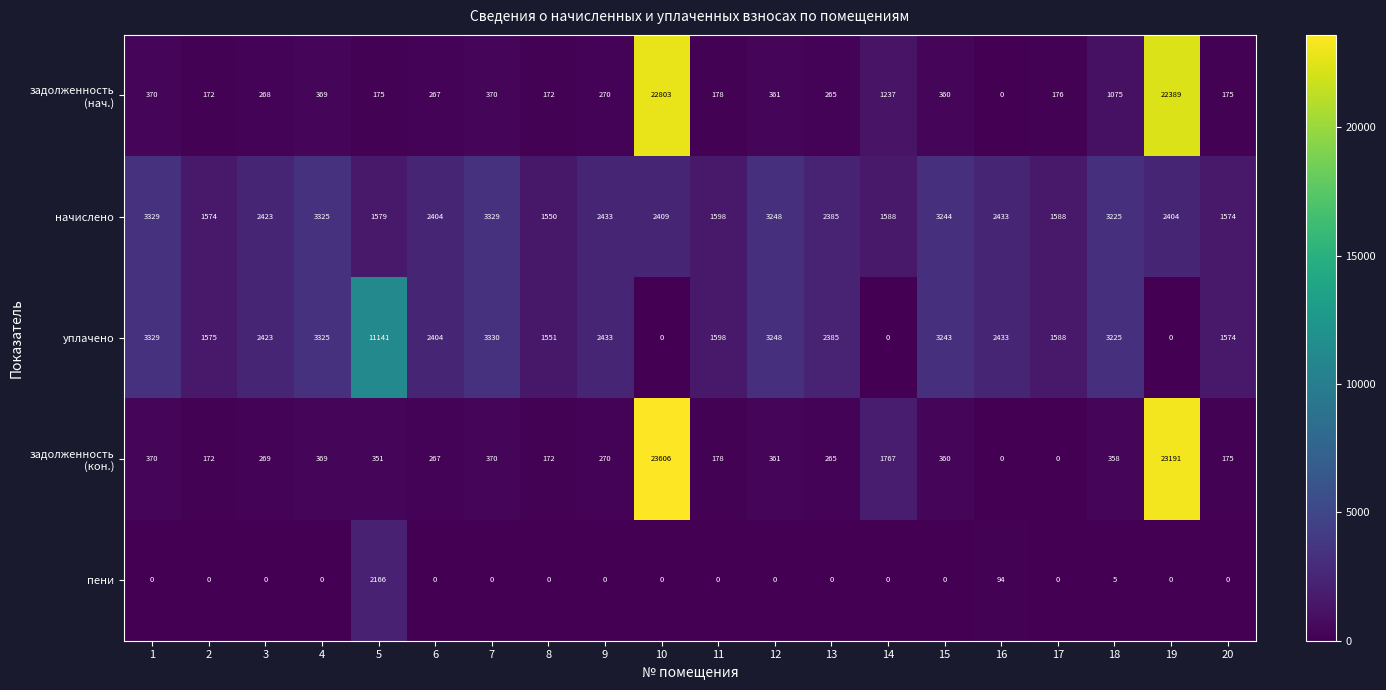

Is it true that начислено equals 1588 at 17?

True